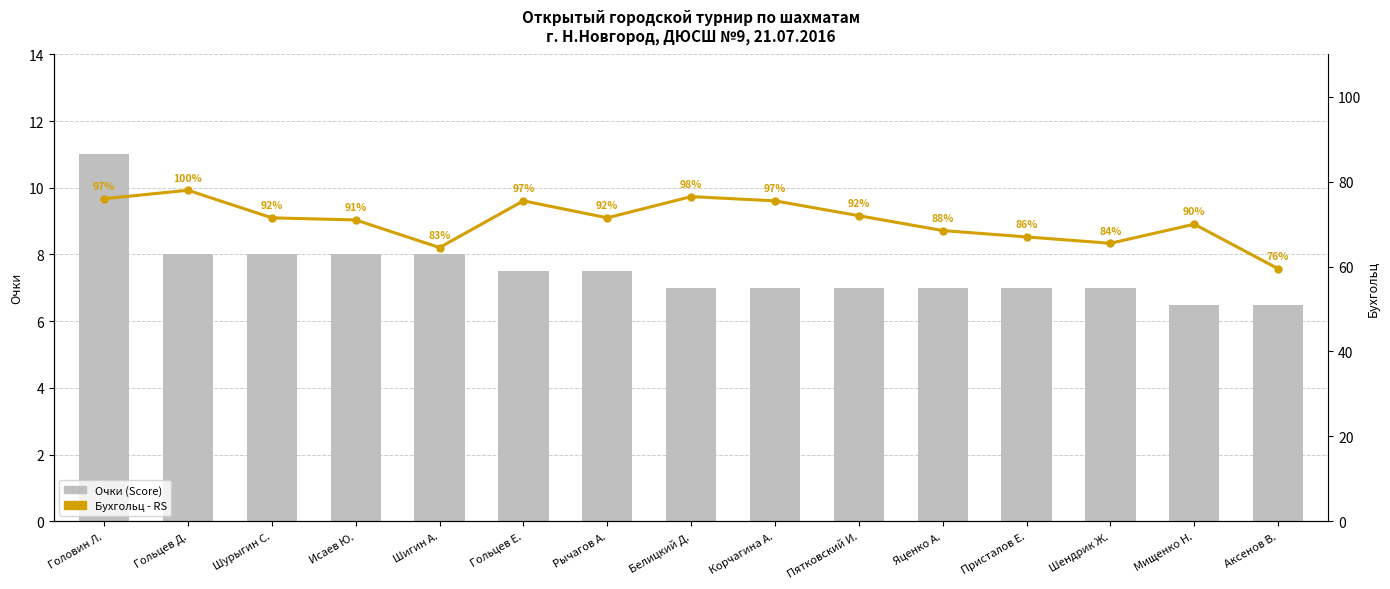

How many data points in Бухгольц (Buchholz) - RS are less than 71?

6